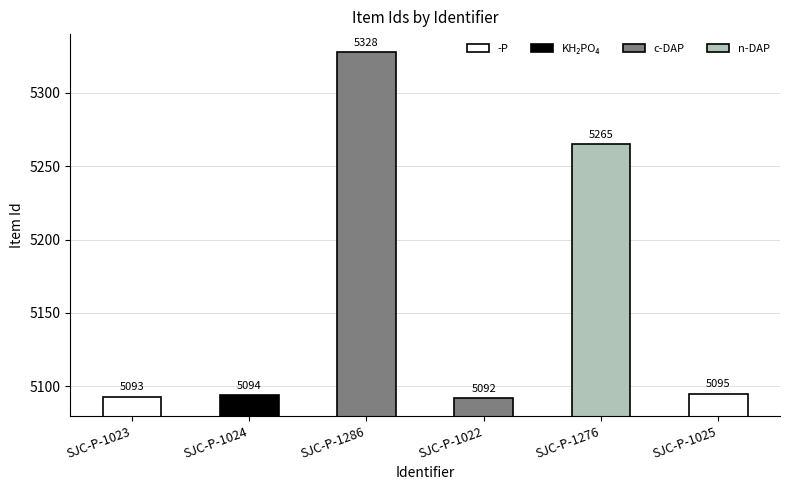

List the labels in order of value, largest first.

SJC-P-1286, SJC-P-1276, SJC-P-1025, SJC-P-1024, SJC-P-1023, SJC-P-1022